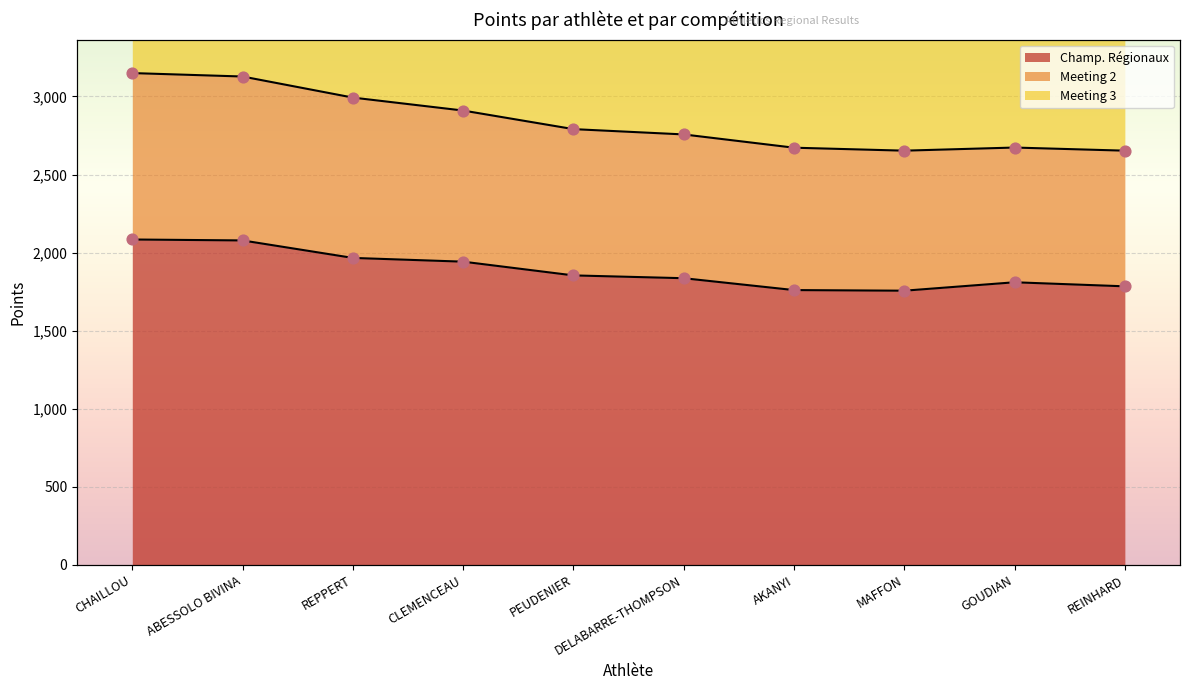

What is the total value across all series at MAFFON?

5293